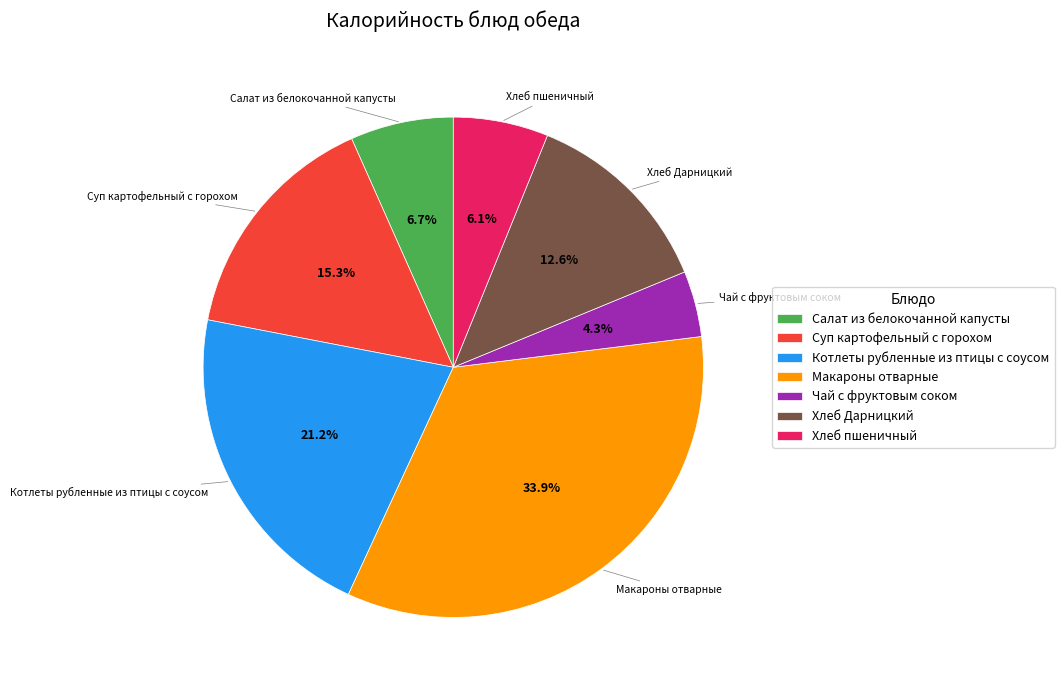

How many segments does this pie chart have?

7